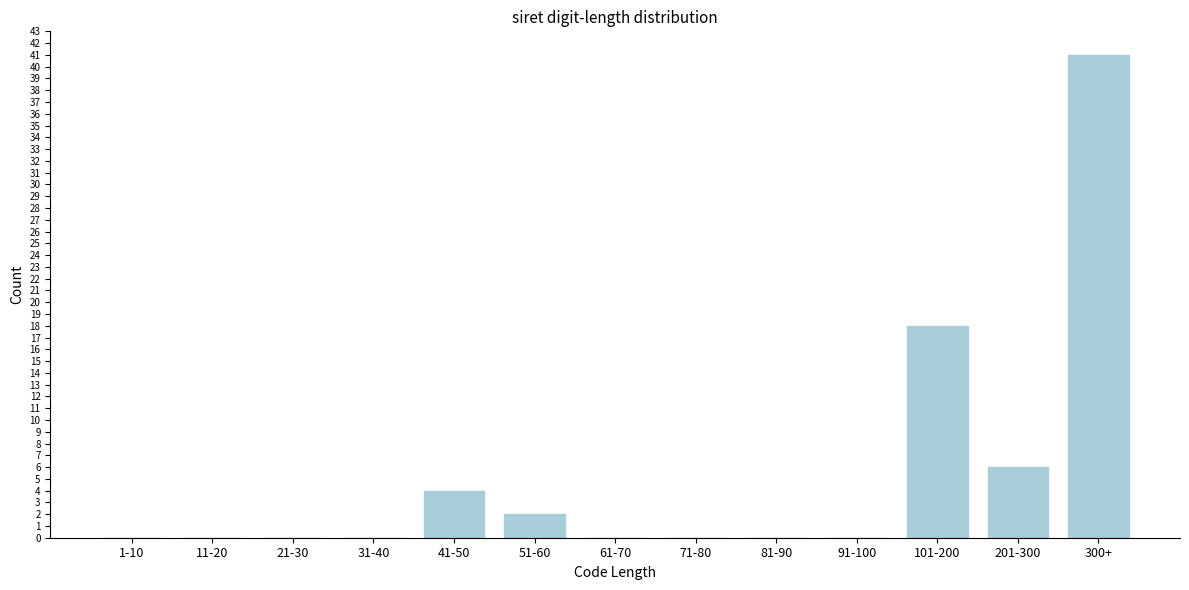

Reading left to right, what are all the values shown in this chart?

1-10=0	11-20=0	21-30=0	31-40=0	41-50=4	51-60=2	61-70=0	71-80=0	81-90=0	91-100=0	101-200=18	201-300=6	300+=41